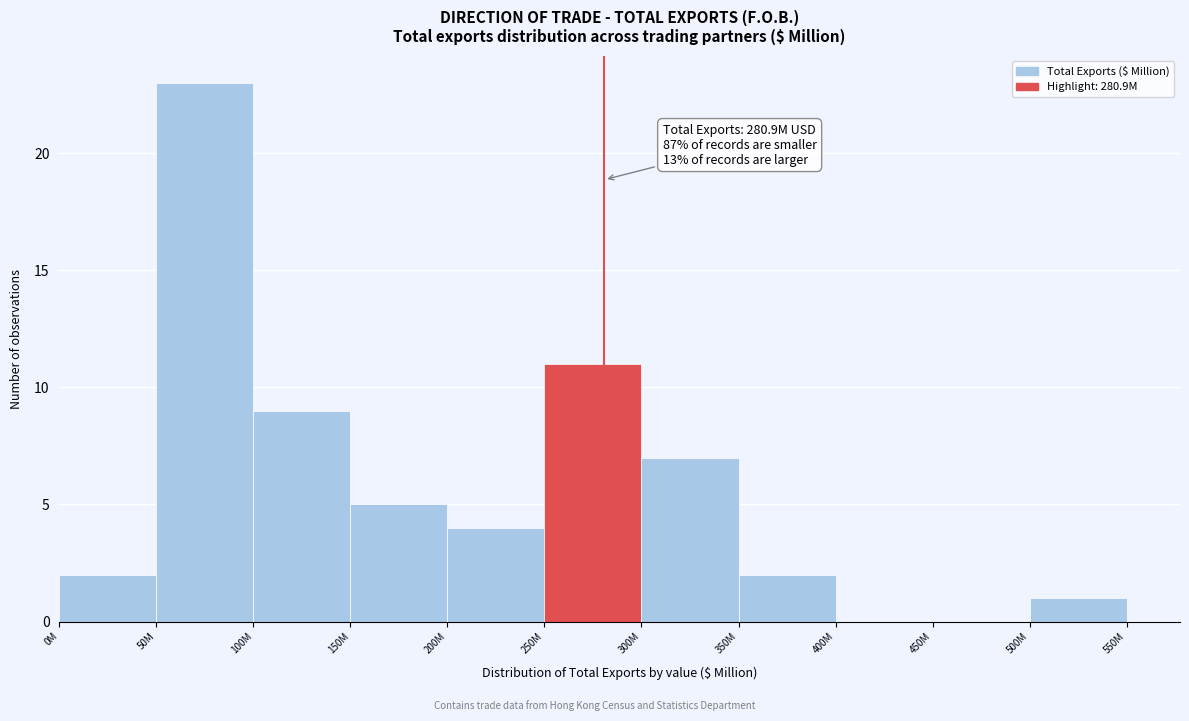

Reading right to left, transcribe all the data shown in this chart.

500M=1	450M=0	400M=0	350M=2	300M=7	250M=11	200M=4	150M=5	100M=9	50M=23	0M=2